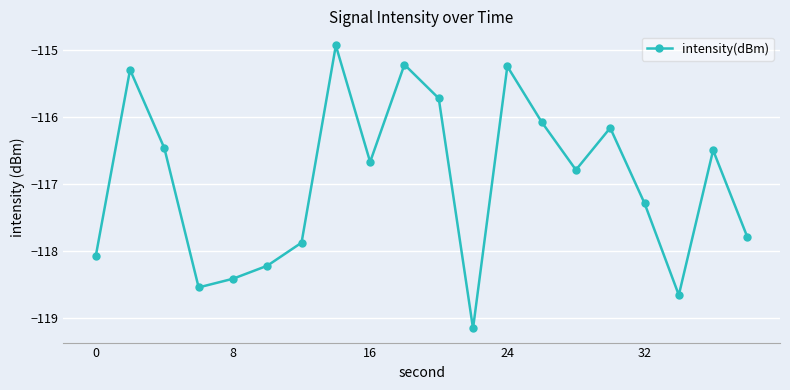

What is the maximum value shown in the chart?

-114.9